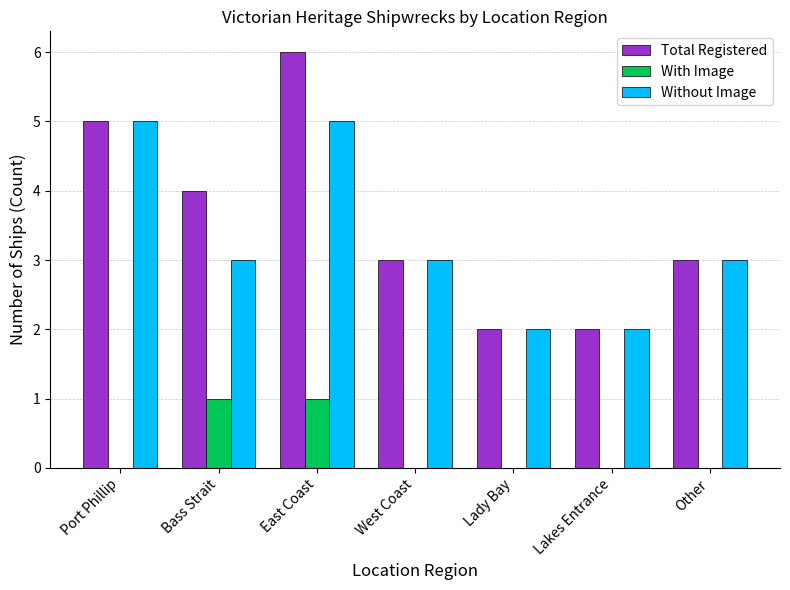

At which label does Total Registered reach its peak?

East Coast